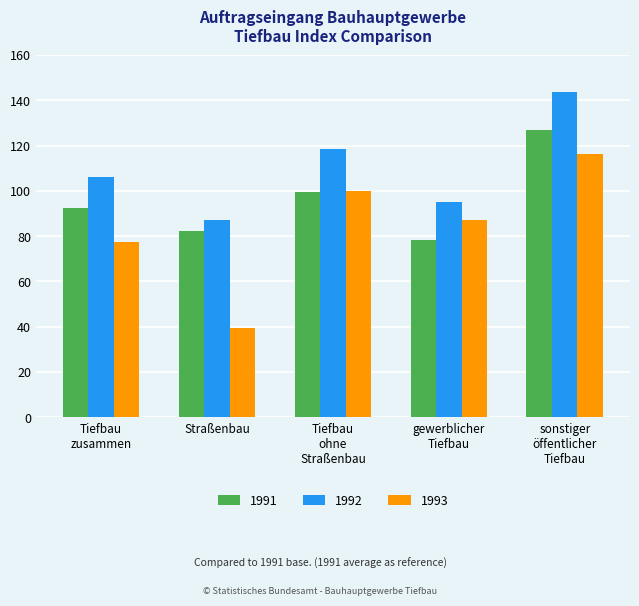

What is the difference between the maximum and minimum values in the 1991 series?

48.8